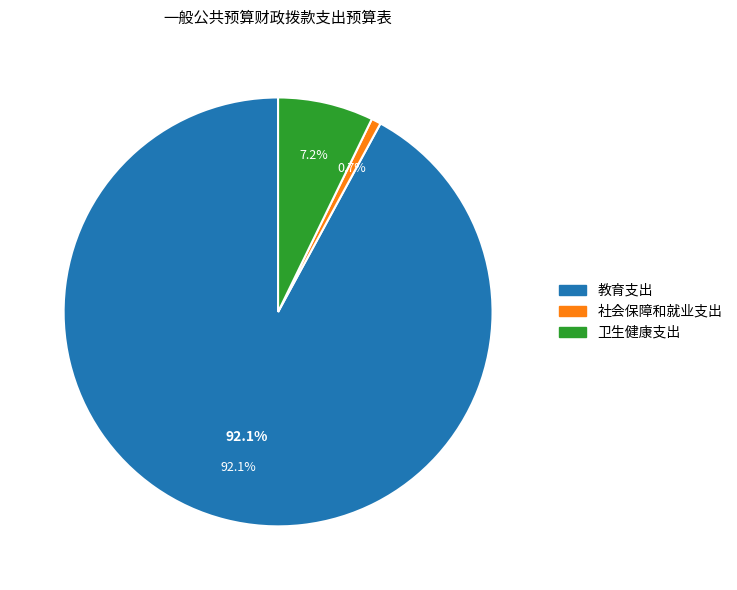

What percentage is the 社会保障和就业支出 slice, to the nearest percent?

1%